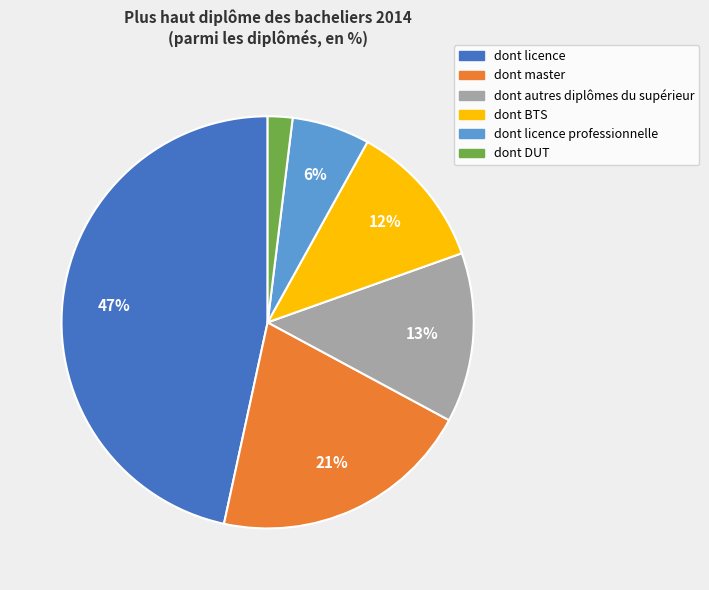

To the nearest percent, what is the average slice percentage?

17%